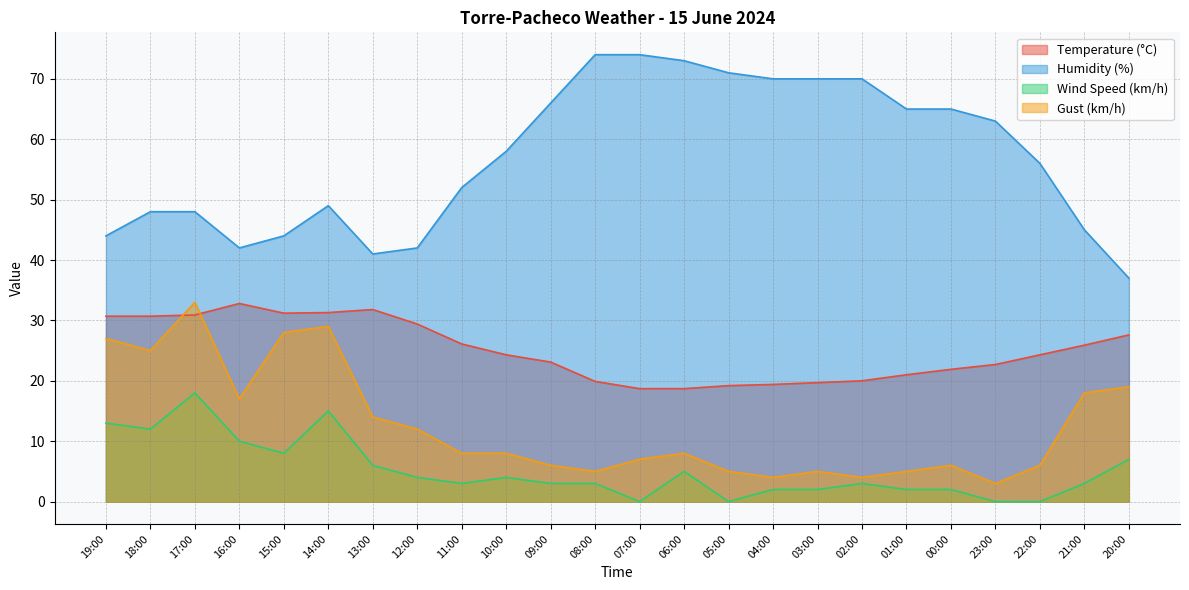

Rank the series at 12:00 from lowest to highest value.

Wind Speed (km/h), Gust (km/h), Temperature (°C), Humidity (%)